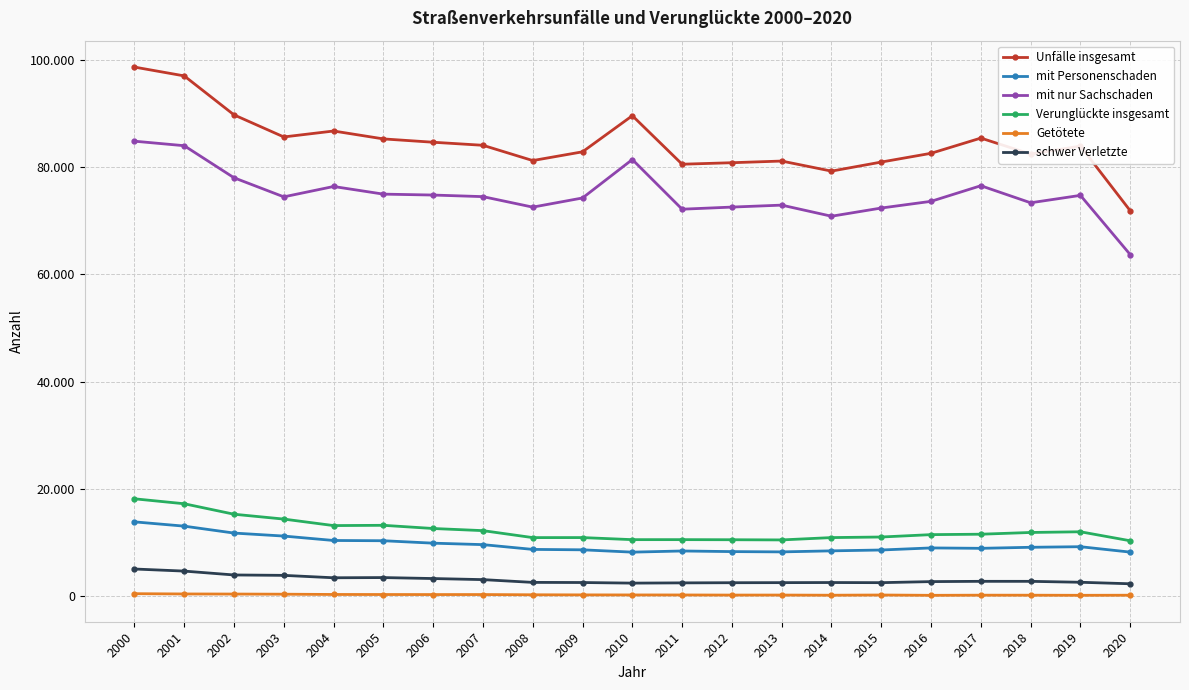

True or false: mit nur Sachschaden and Unfälle insgesamt cross at least once.

False